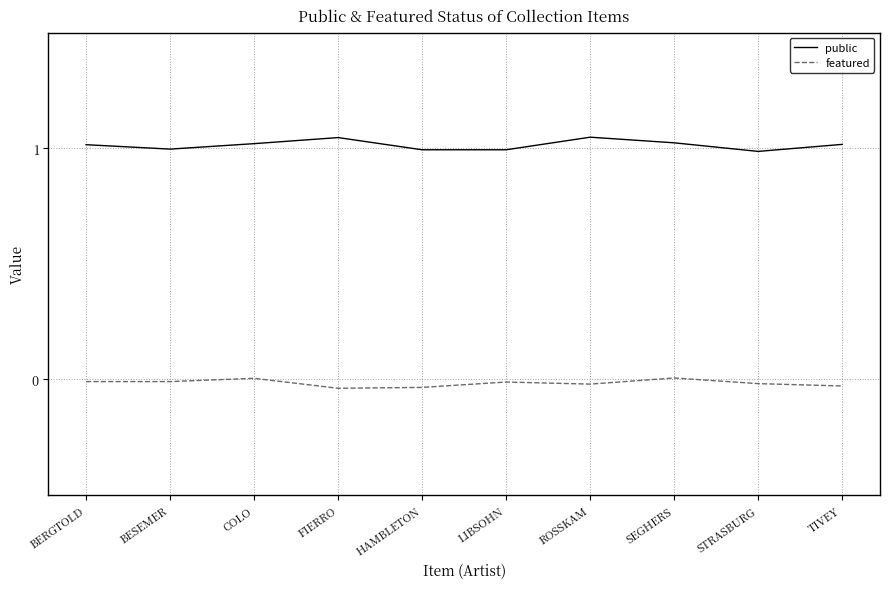

Where is the first local maximum for public?

FIERRO